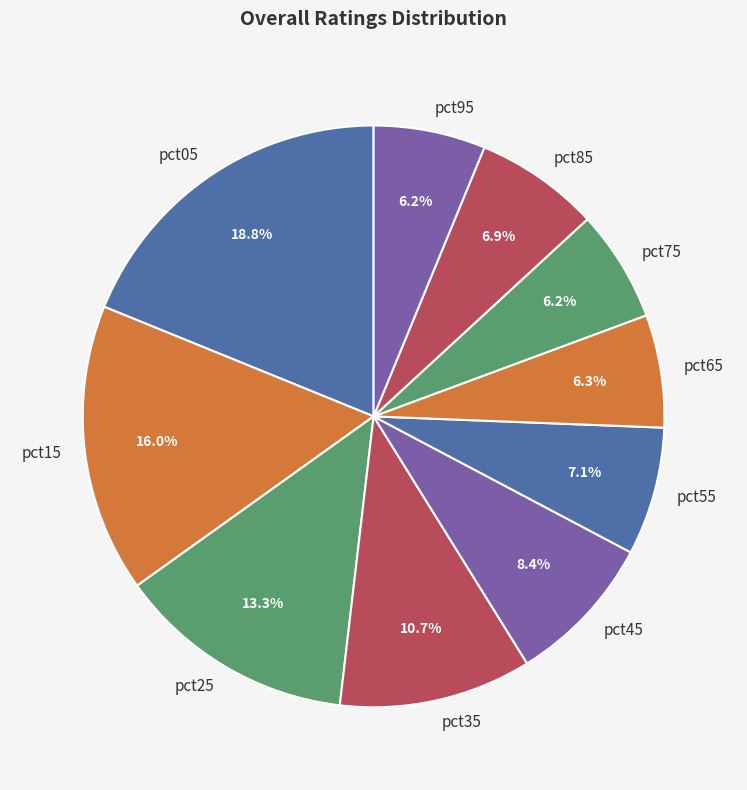

Does any single category account for the majority?

No